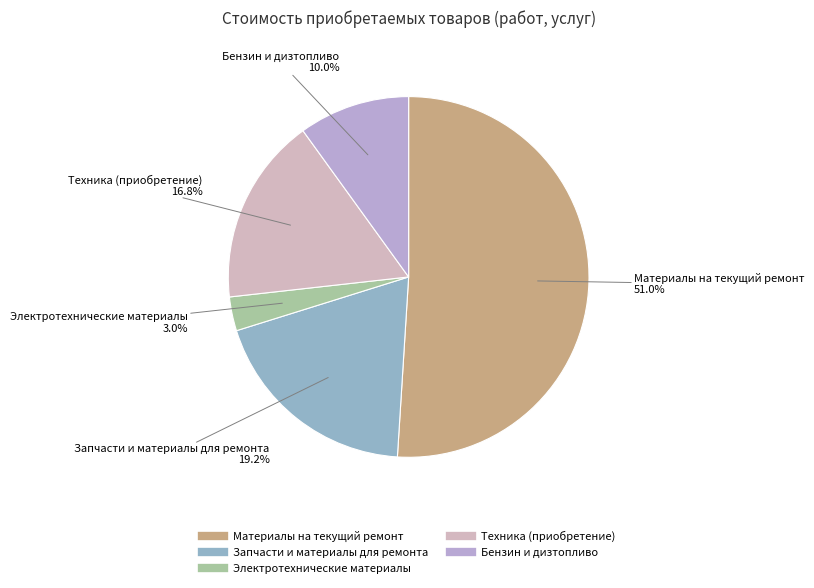

To the nearest percent, what percentage of the pie is Бензин и дизтопливо?

10%